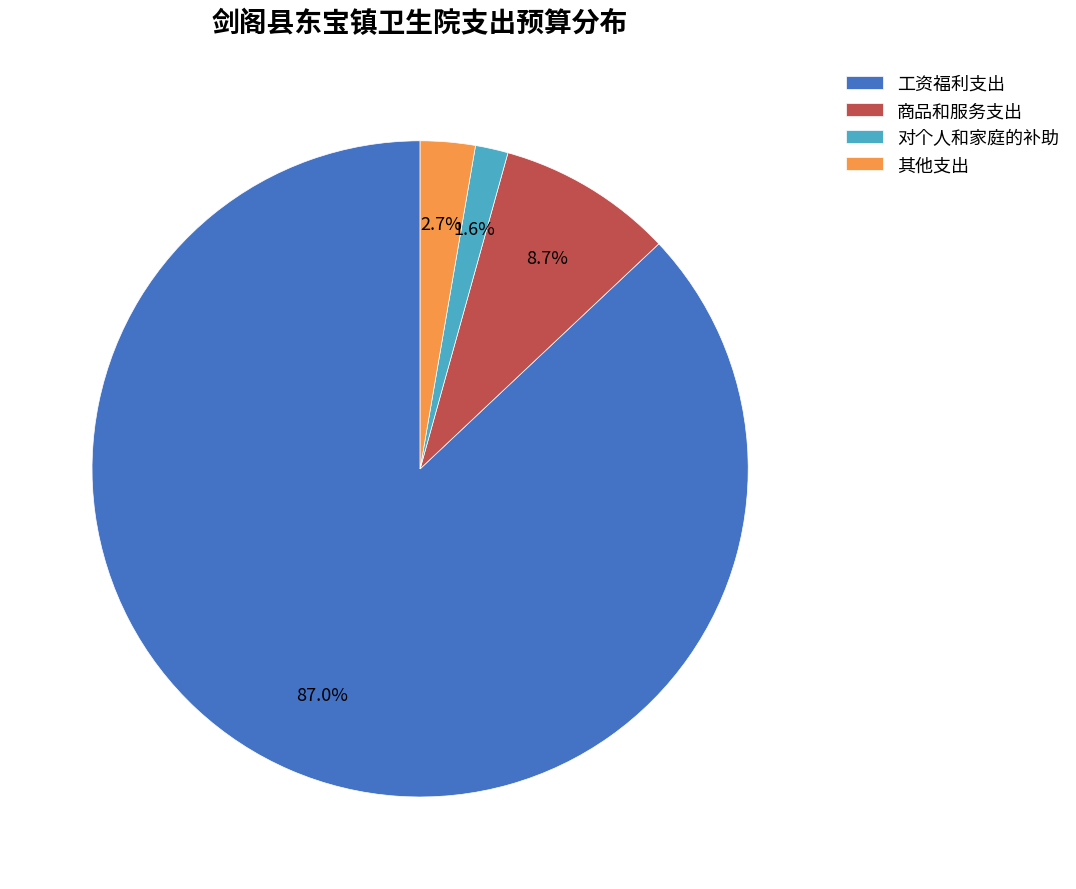

To the nearest percent, what percentage of the pie is 工资福利支出?

87%